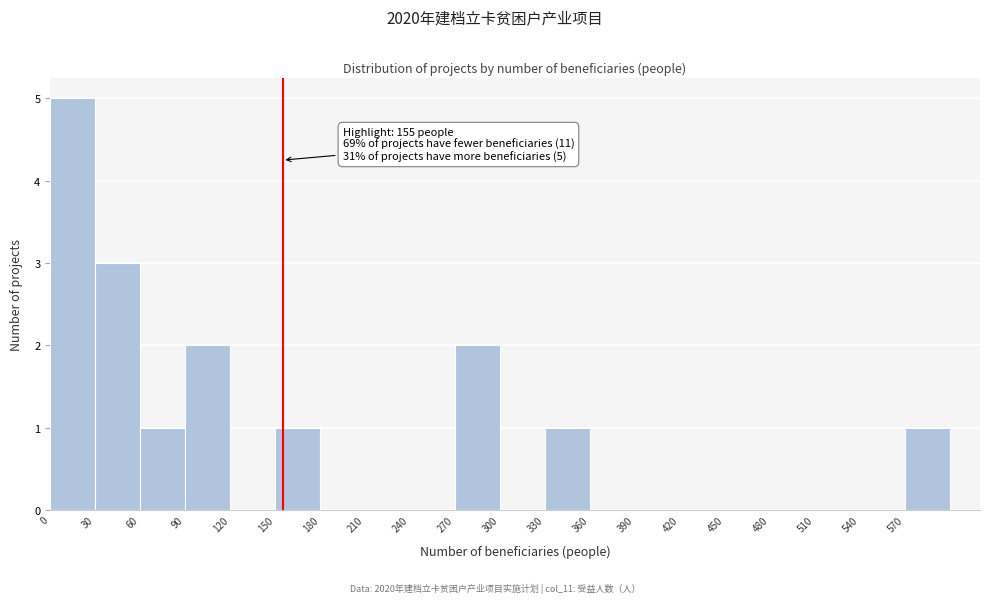

Which range on the x-axis has the tallest bar?

0 to 30